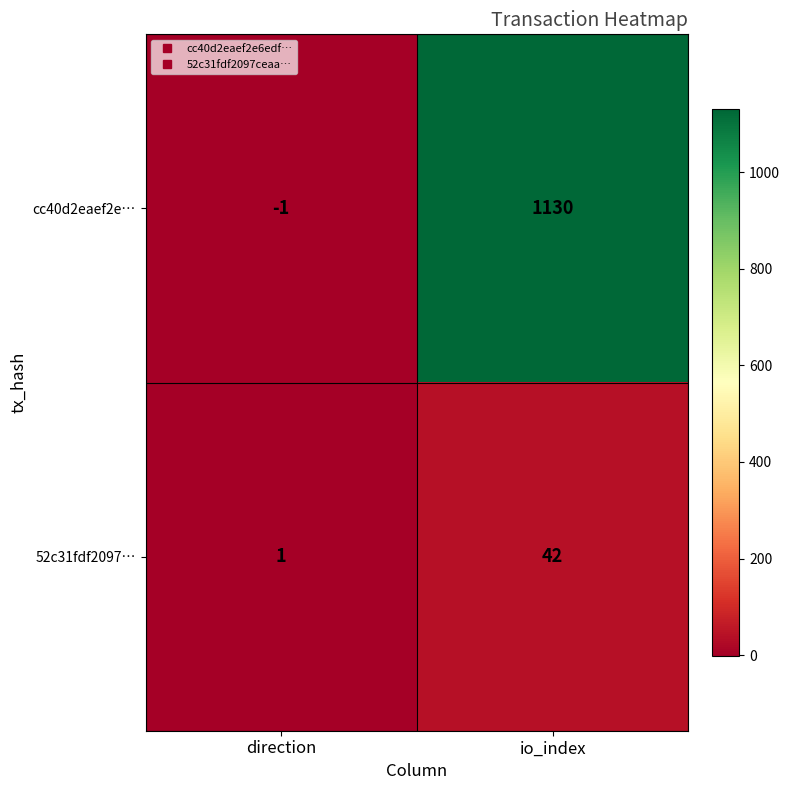

Which category has the lowest value in the cc40d2eaef2e… series?

direction